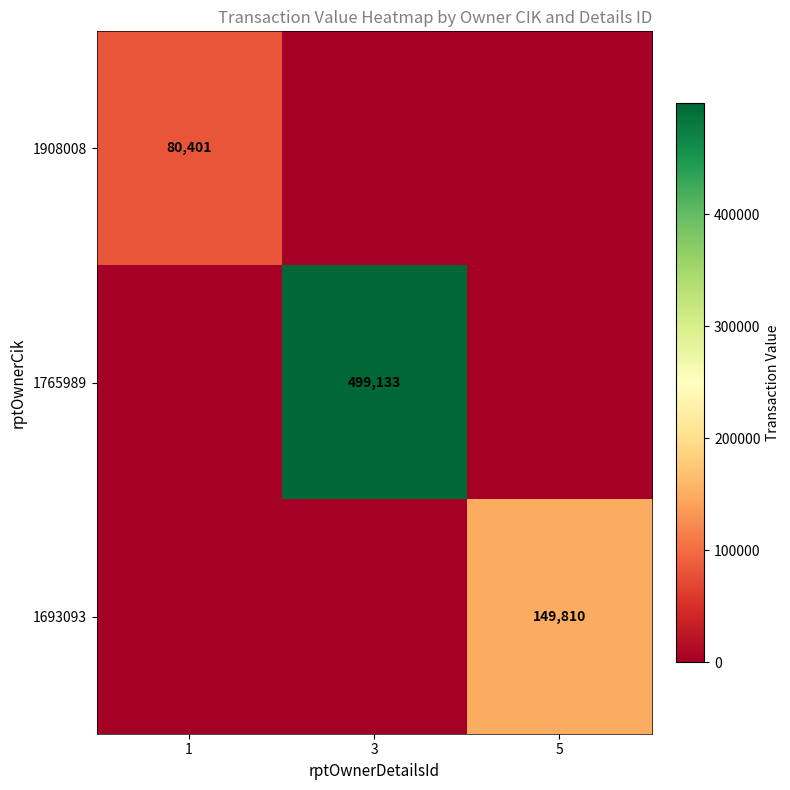

How many distinct data groups are displayed?

3